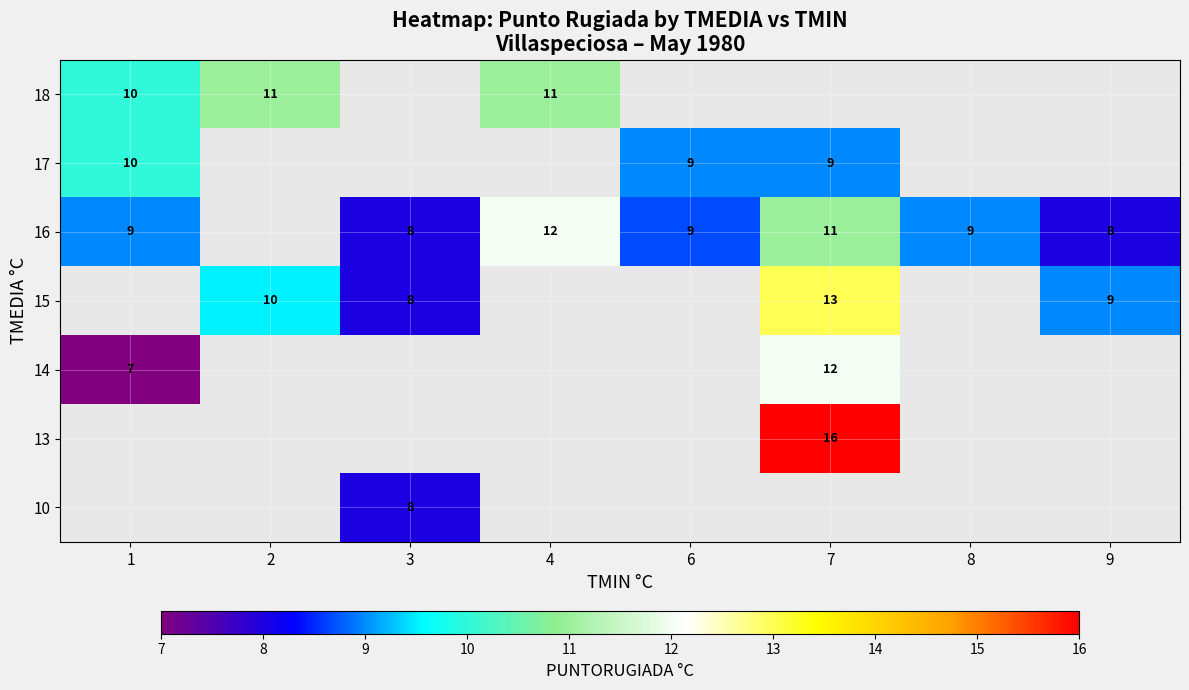

True or false: 16 has a value of 11 at 7.

True